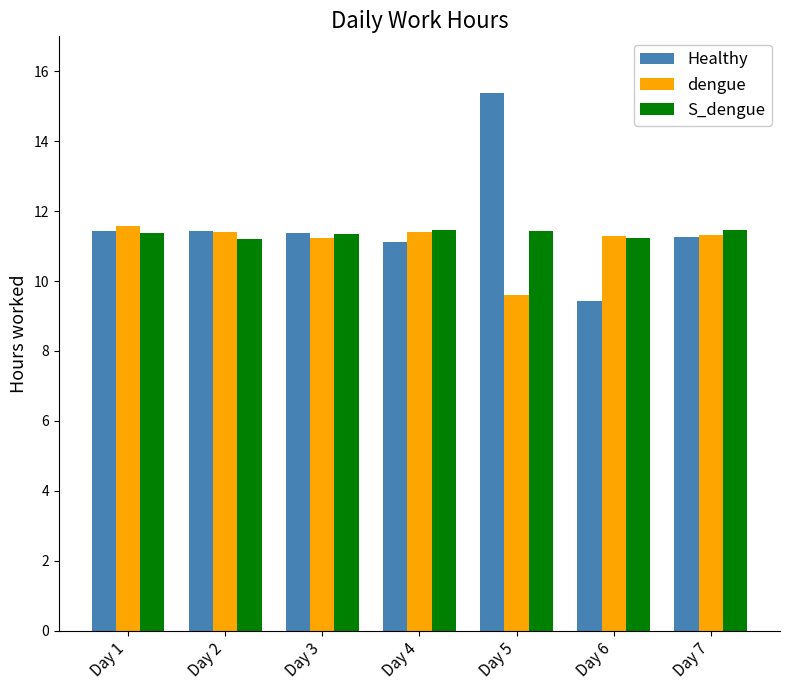

True or false: dengue has a value of 6.8 at Day 6.

False